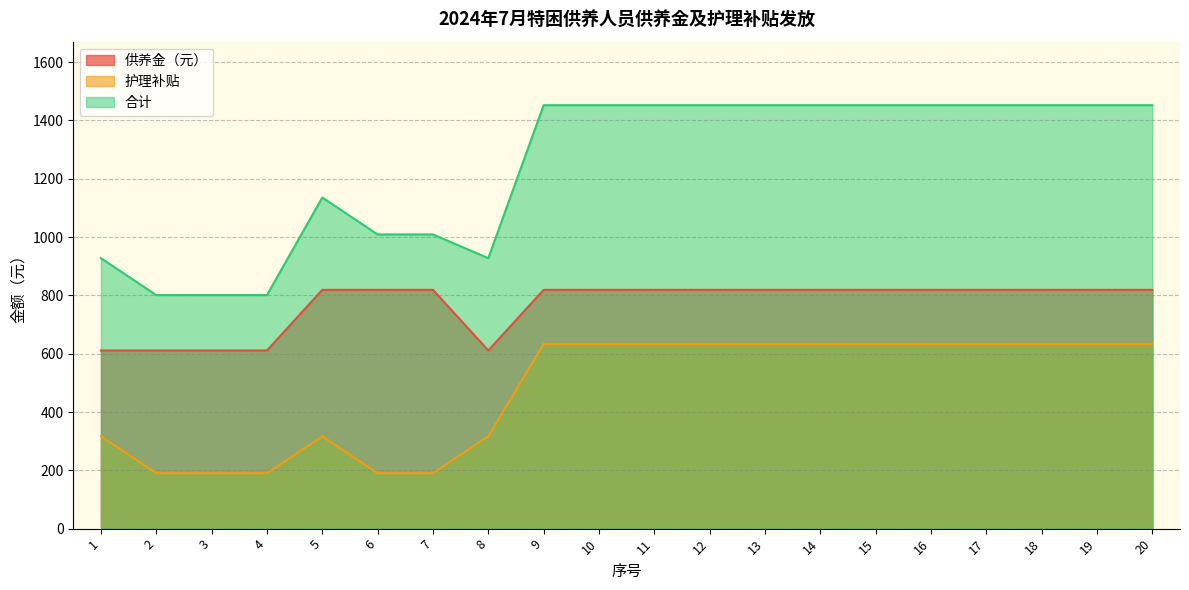

At which category does the chart reach its peak across all series?

9